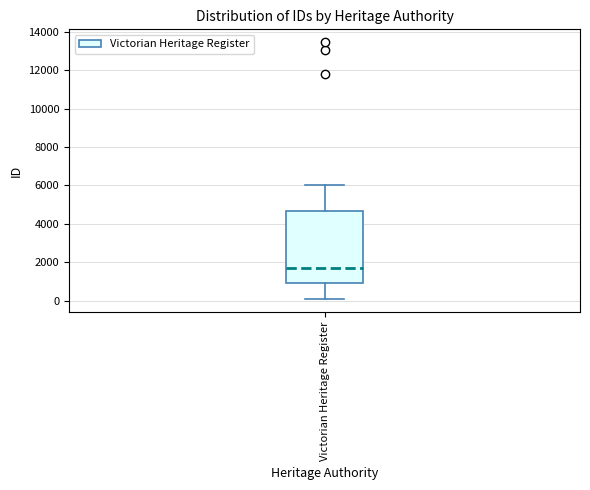

Where does the median line of the box for Victorian Heritage Register sit on the y-axis? The values are not printed on the chart, so give them approximately, as read against the axis.

1800